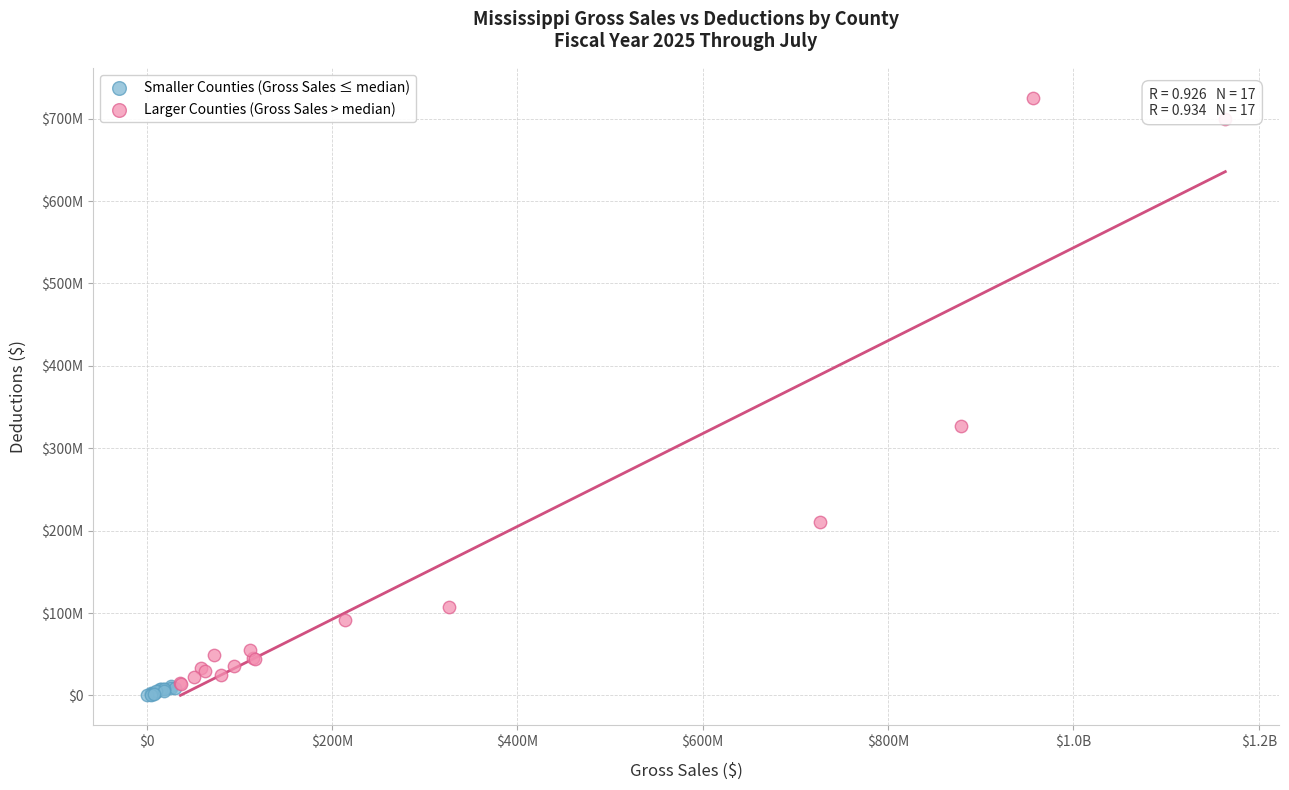

Which series reaches the maximum Y coordinate?

Larger Counties (Gross Sales > median)